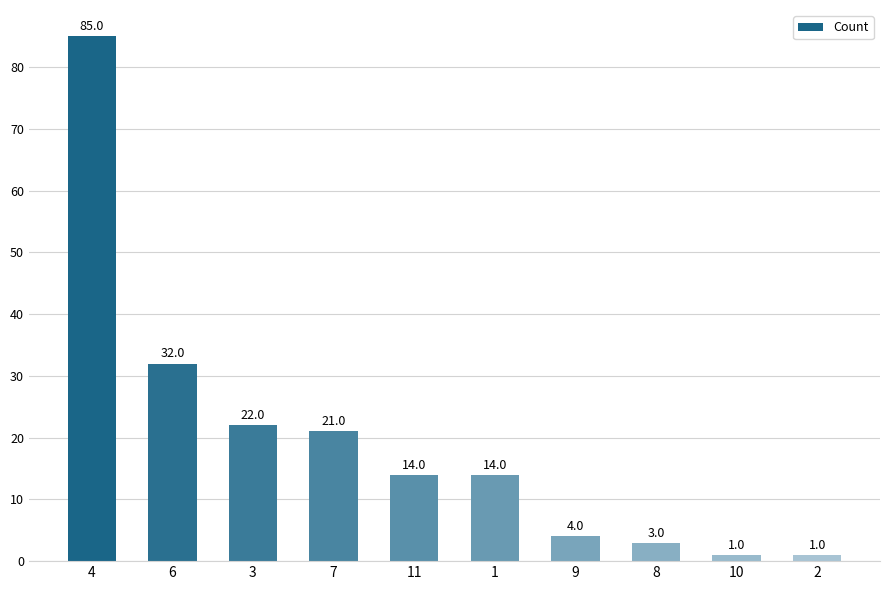

What position from the left is 2?

10